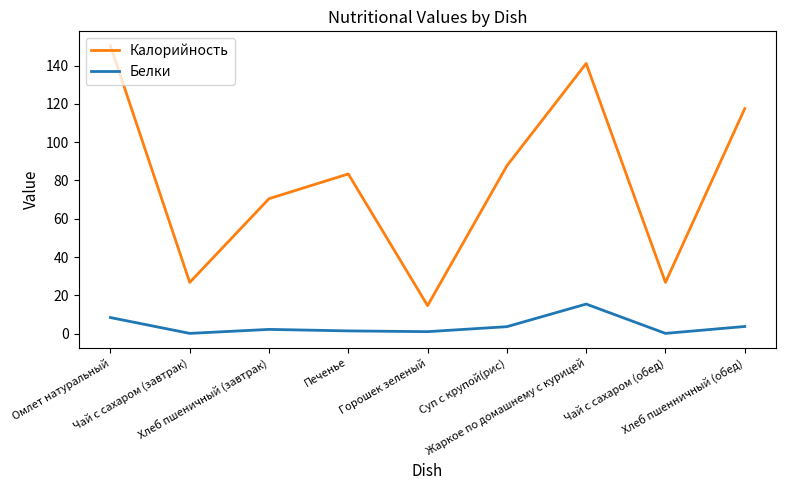

Which series has the widest spread of values?

Калорийность